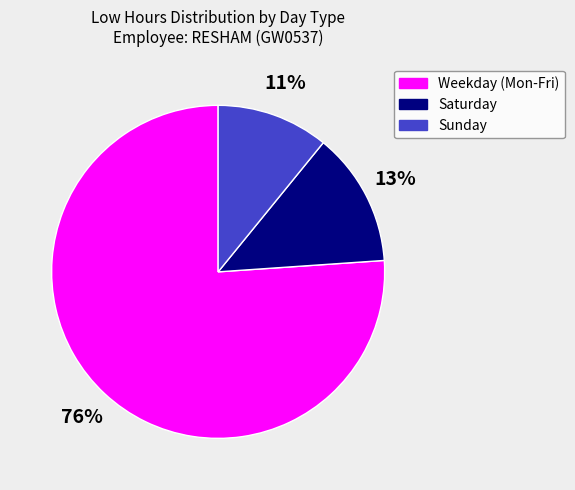

To the nearest percent, what is the average slice percentage?

33%